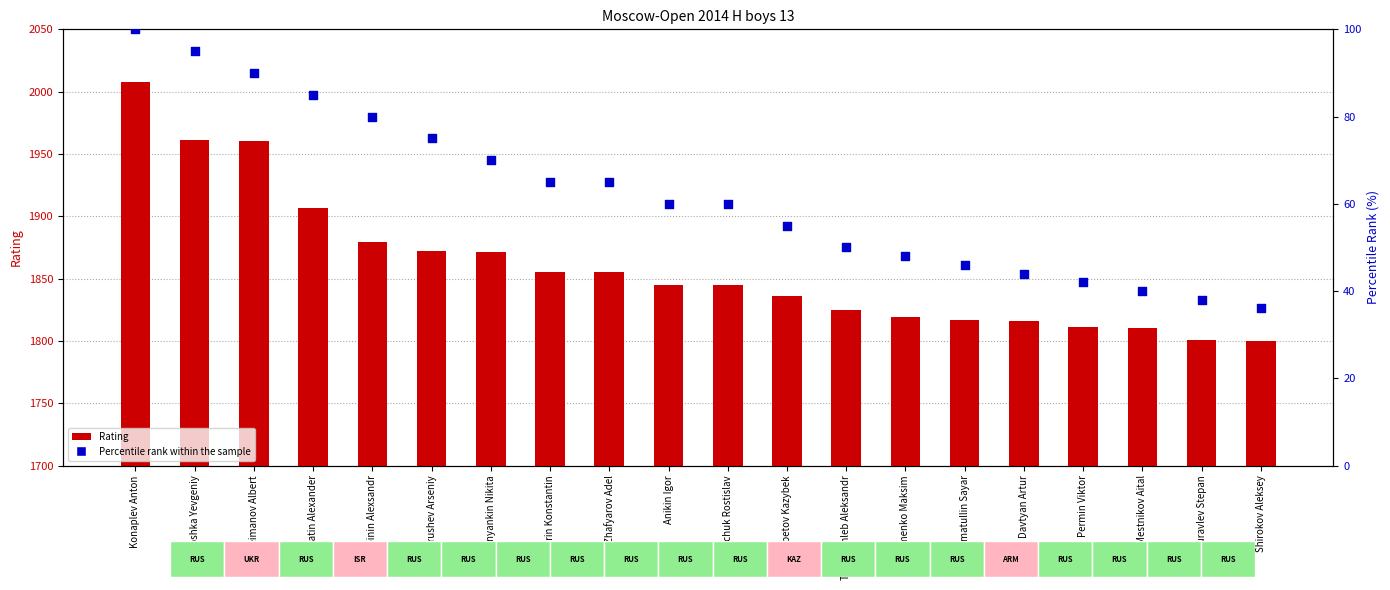

What is the total value across all series at Davtyan Artur?

1860